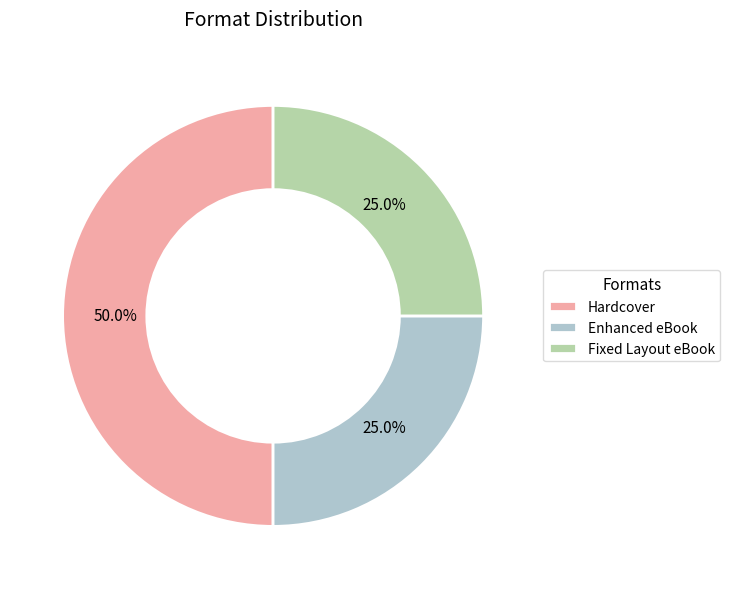

Between Hardcover and Enhanced eBook, which is larger?

Hardcover